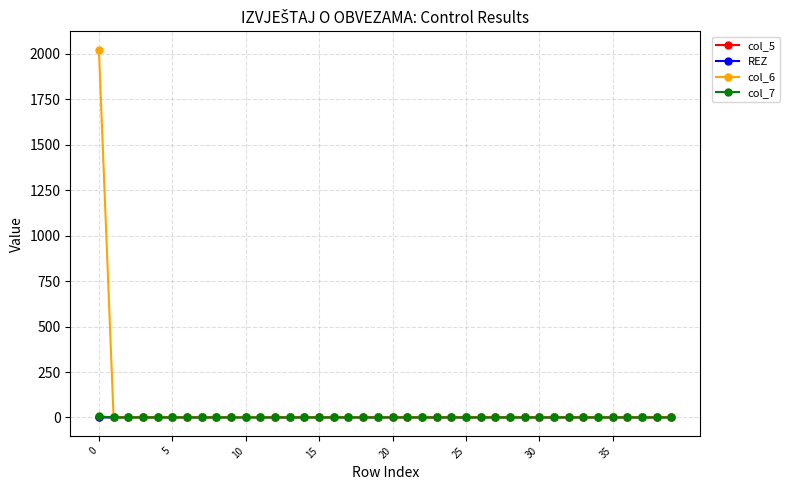

How many categories are shown in the chart?

40